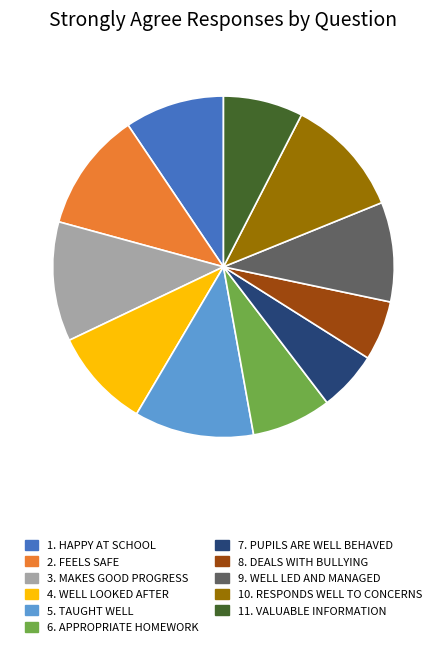

Is there any slice that represents more than half of the pie?

No